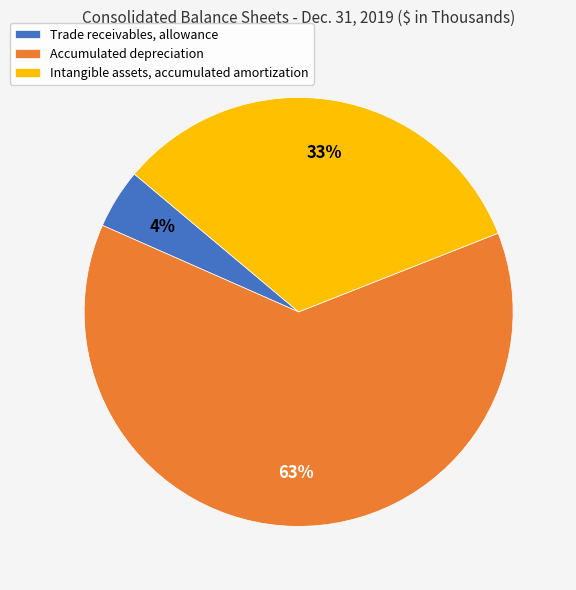

What is the largest slice in the pie chart?

Accumulated depreciation